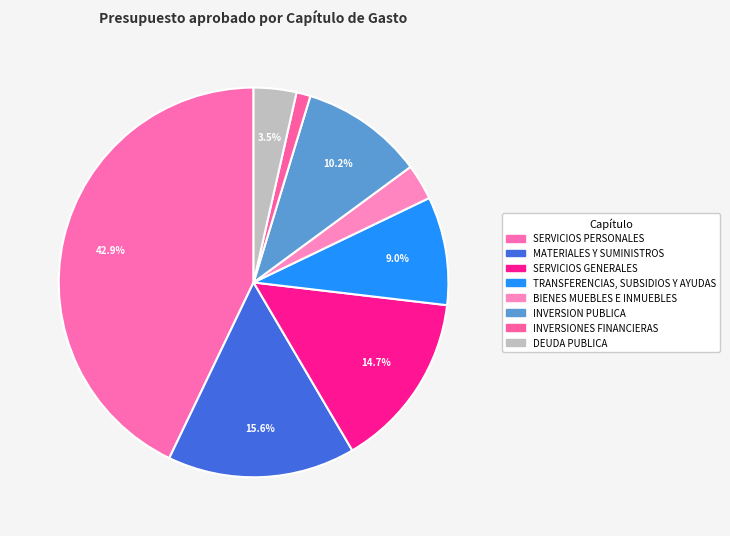

Rank the categories by value from highest to lowest.

SERVICIOS PERSONALES, MATERIALES Y SUMINISTROS, SERVICIOS GENERALES, INVERSION PUBLICA, TRANSFERENCIAS, SUBSIDIOS Y AYUDAS, DEUDA PUBLICA, BIENES MUEBLES E INMUEBLES, INVERSIONES FINANCIERAS